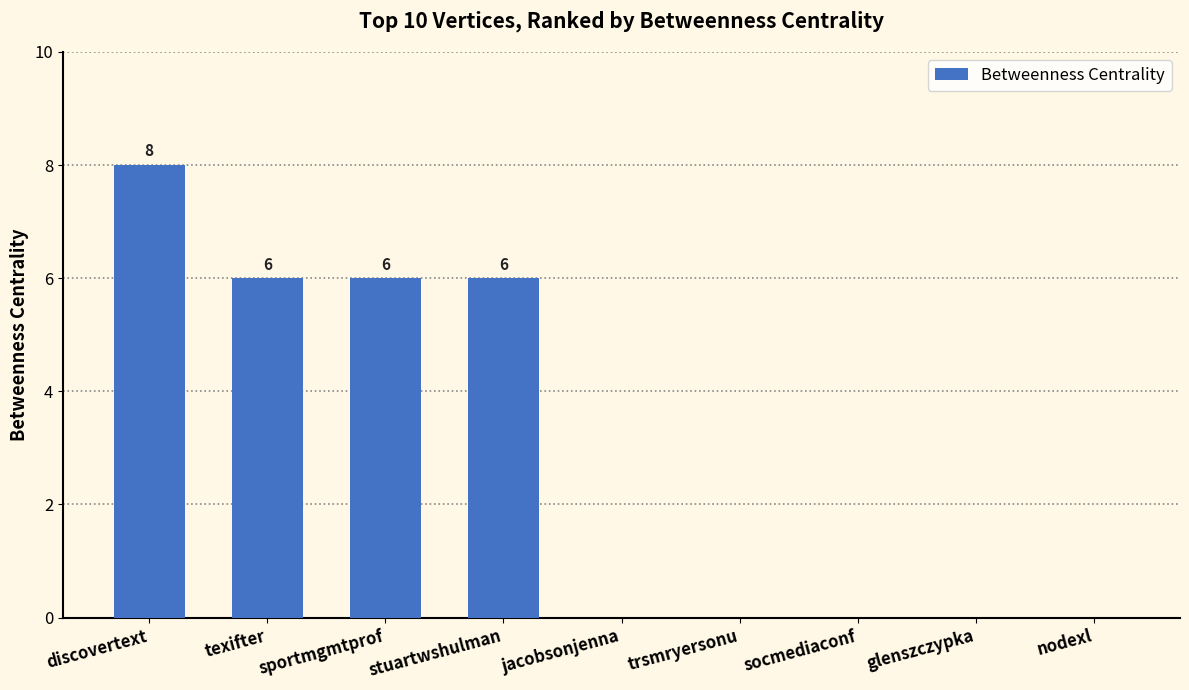

What is the sum of the values at nodexl and stuartwshulman?

6